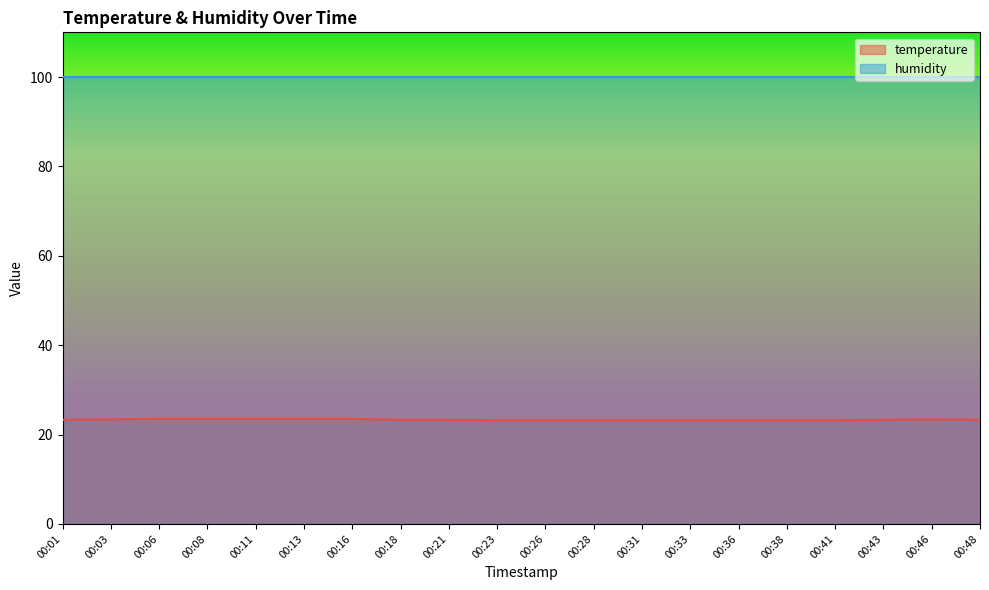

True or false: there are more than 2 points higher than both neighbors.

False